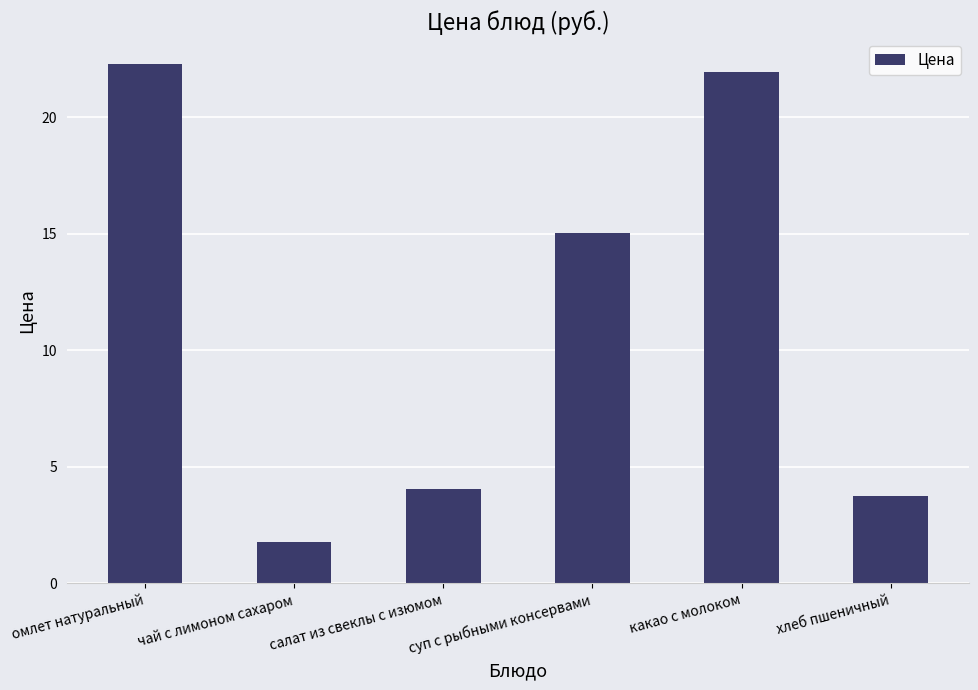

At which category does the chart reach its peak across all series?

омлет натуральный